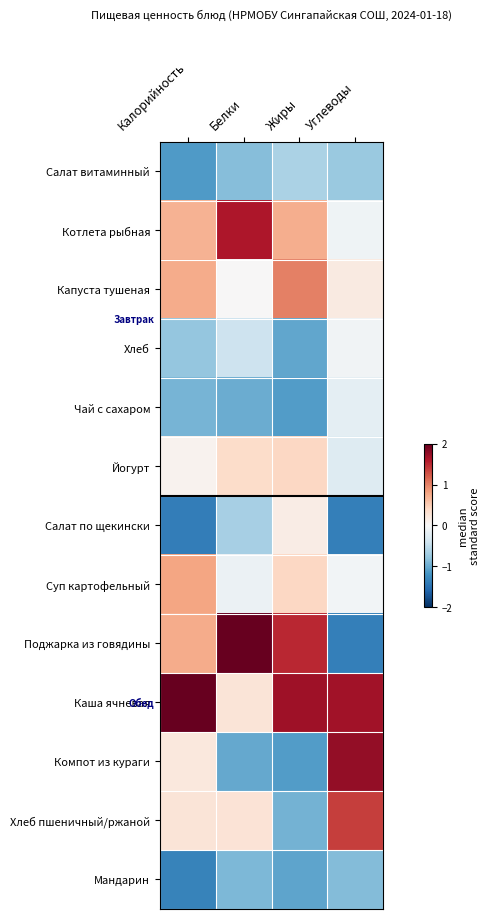

Reading left to right, list all the values displayed in this chart.

Салат витаминный: Калорийность=-1.1	Белки=-0.9	Жиры=-0.6	Углеводы=-0.7
Котлета рыбная: Калорийность=0.7	Белки=1.6	Жиры=0.7	Углеводы=-0.1
Капуста тушеная: Калорийность=0.7	Белки=0.0	Жиры=1.0	Углеводы=0.2
Хлеб: Калорийность=-0.8	Белки=-0.4	Жиры=-1.0	Углеводы=-0.1
Чай с сахаром: Калорийность=-0.9	Белки=-1.0	Жиры=-1.1	Углеводы=-0.2
Йогурт: Калорийность=0.1	Белки=0.4	Жиры=0.4	Углеводы=-0.3
Салат по щекински: Калорийность=-1.4	Белки=-0.7	Жиры=0.1	Углеводы=-1.4
Суп картофельный: Калорийность=0.8	Белки=-0.1	Жиры=0.4	Углеводы=-0.0
Поджарка из говядины: Калорийность=0.7	Белки=2.4	Жиры=1.5	Углеводы=-1.4
Каша ячневая: Калорийность=2.1	Белки=0.3	Жиры=1.7	Углеводы=1.7
Компот из кураги: Калорийность=0.2	Белки=-1.0	Жиры=-1.1	Углеводы=1.8
Хлеб пшеничный/ржаной: Калорийность=0.3	Белки=0.3	Жиры=-1.0	Углеводы=1.4
Мандарин: Калорийность=-1.3	Белки=-0.9	Жиры=-1.1	Углеводы=-0.9